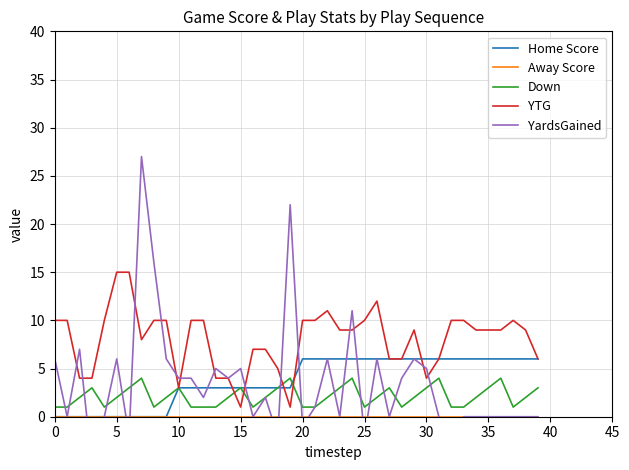

How many values in Home Score are above zero?

30